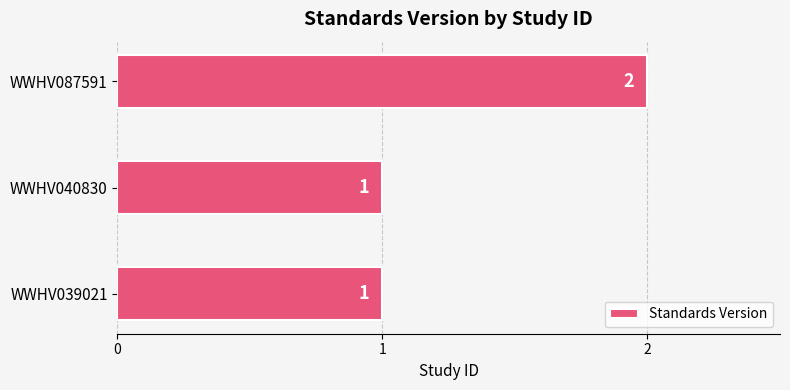

Count the values in the range 1 to 2.

3